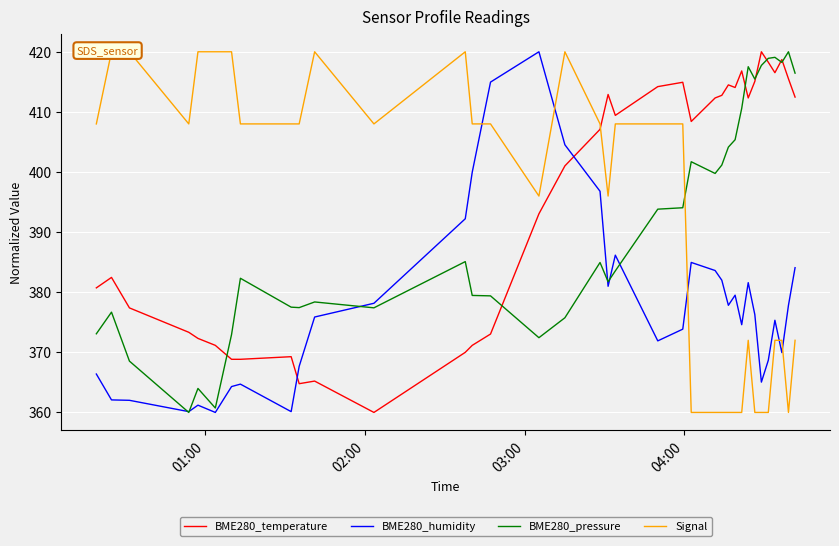

What is the sum of all BME280_humidity values?

13605.3